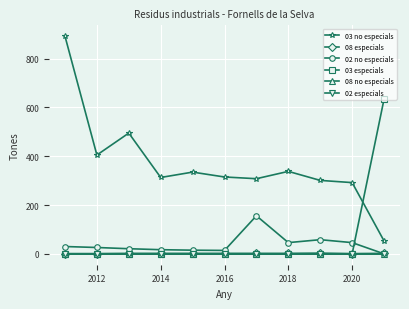

Does the chart have visible grid lines?

Yes